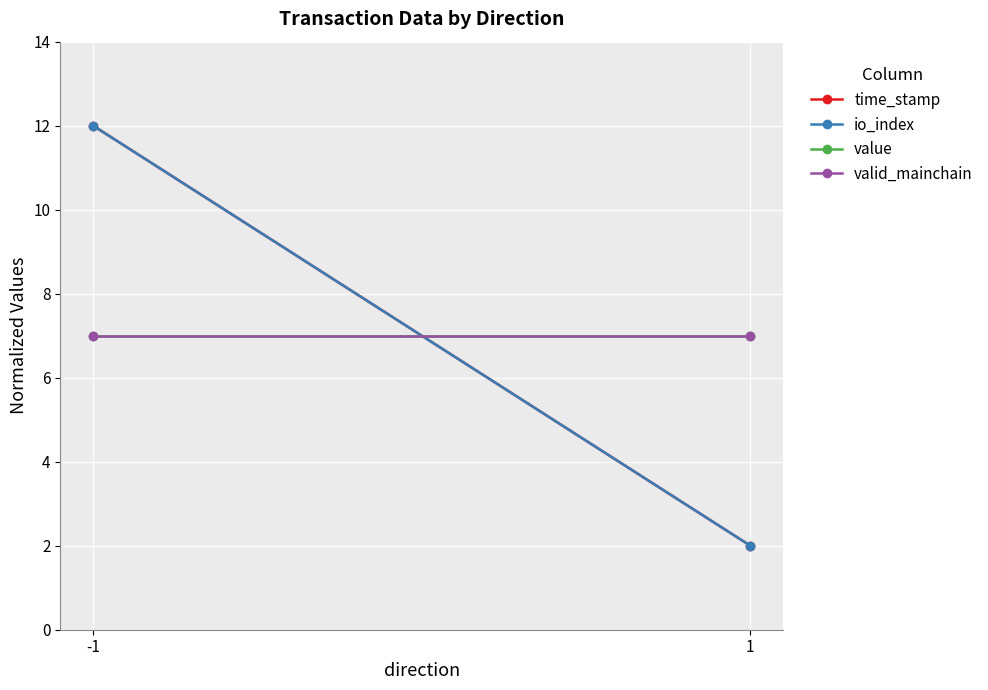

What is the total value across all series at -1?

38